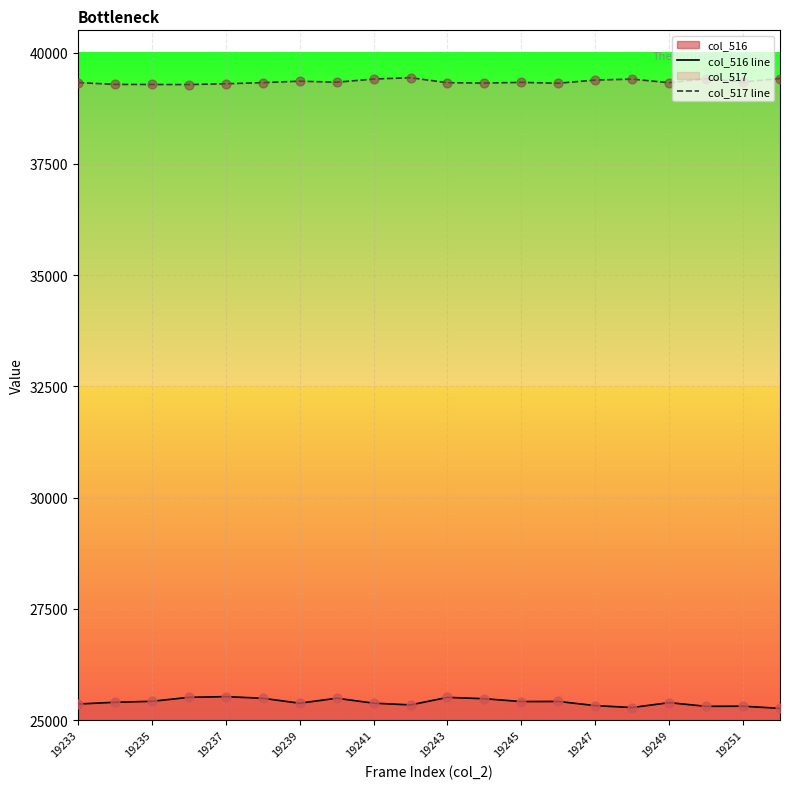

At how many categories does at least one series exceed 32321?

20